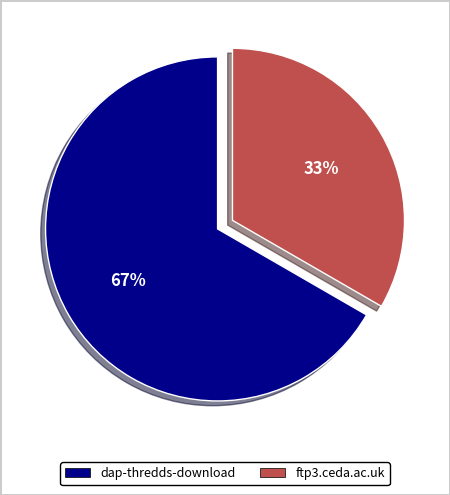

To the nearest percent, what is the average slice percentage?

50%